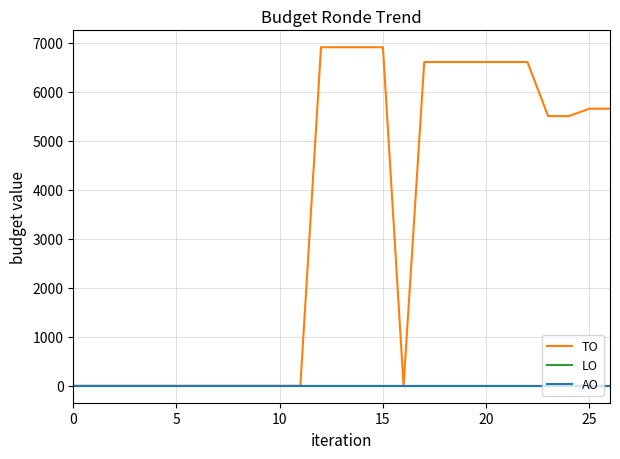

At which category is the sum across all series the highest?

12